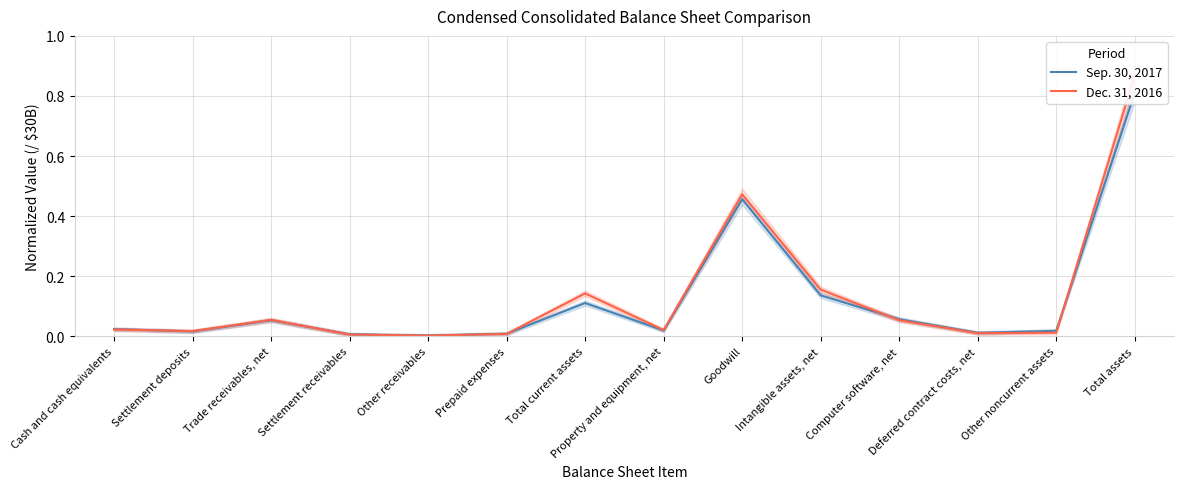

True or false: Sep. 30, 2017 has a value of 0.5 at Goodwill.

True